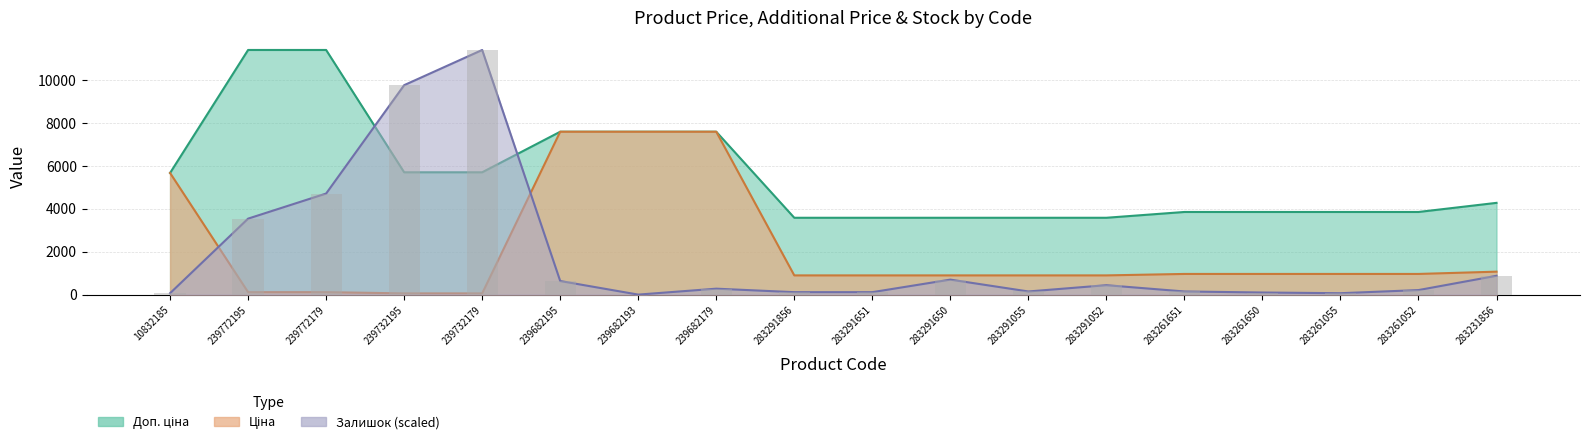

The Доп. ціна series shows 6230.9 at 283291856. True or false?

False